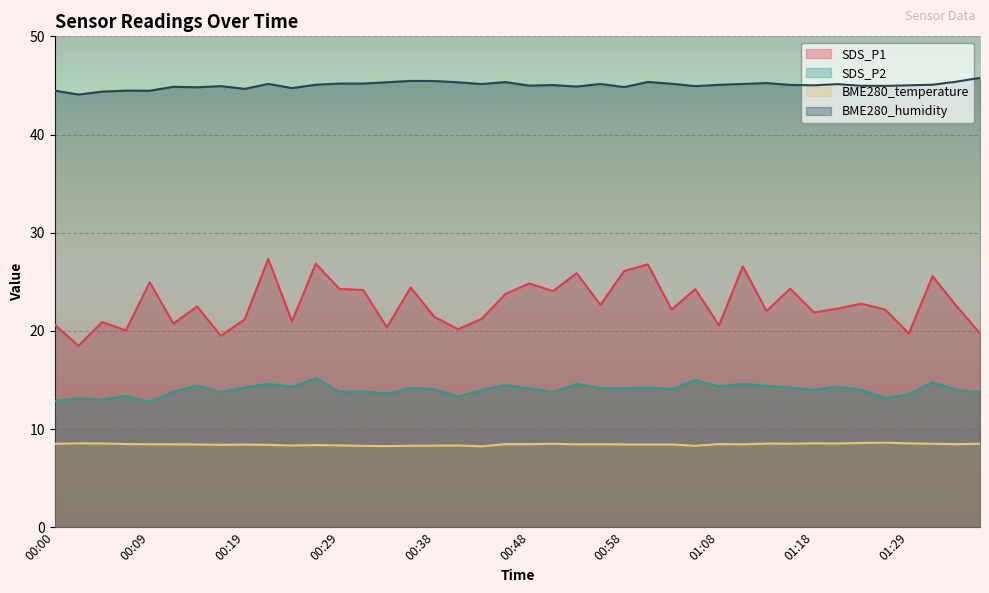

What is the average value of the SDS_P1 series?

22.8